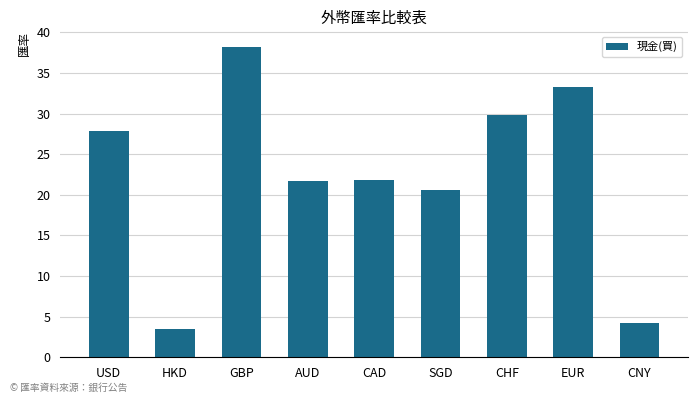

The chart shows a value of 52.2 at GBP. True or false?

False